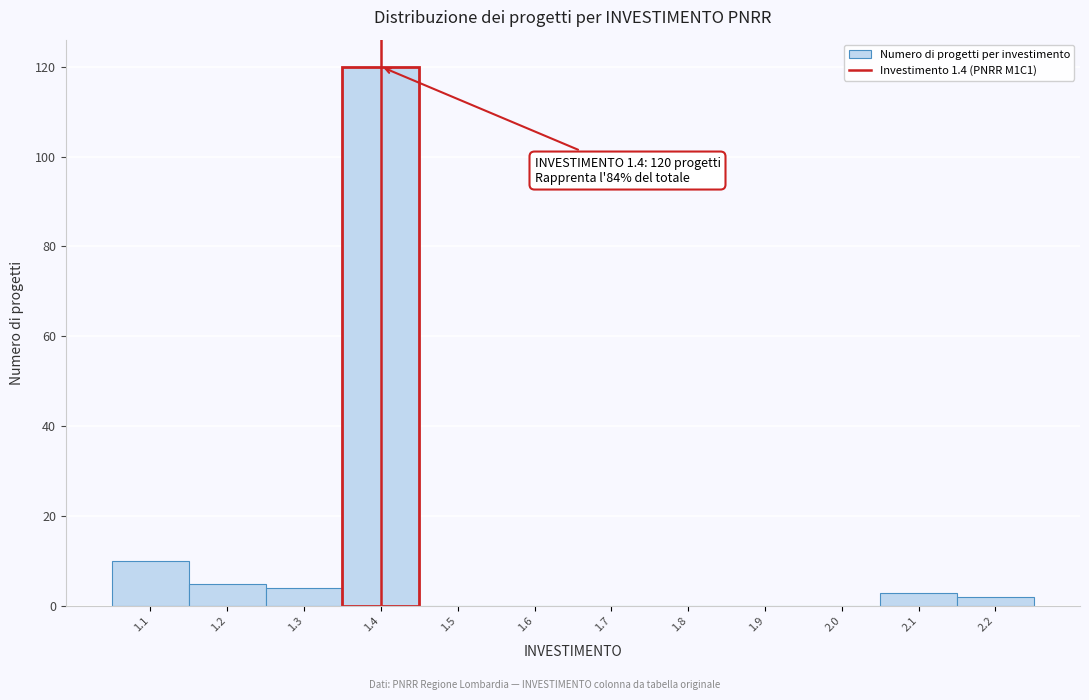

Which range on the x-axis has the tallest bar?

1.35 to 1.45